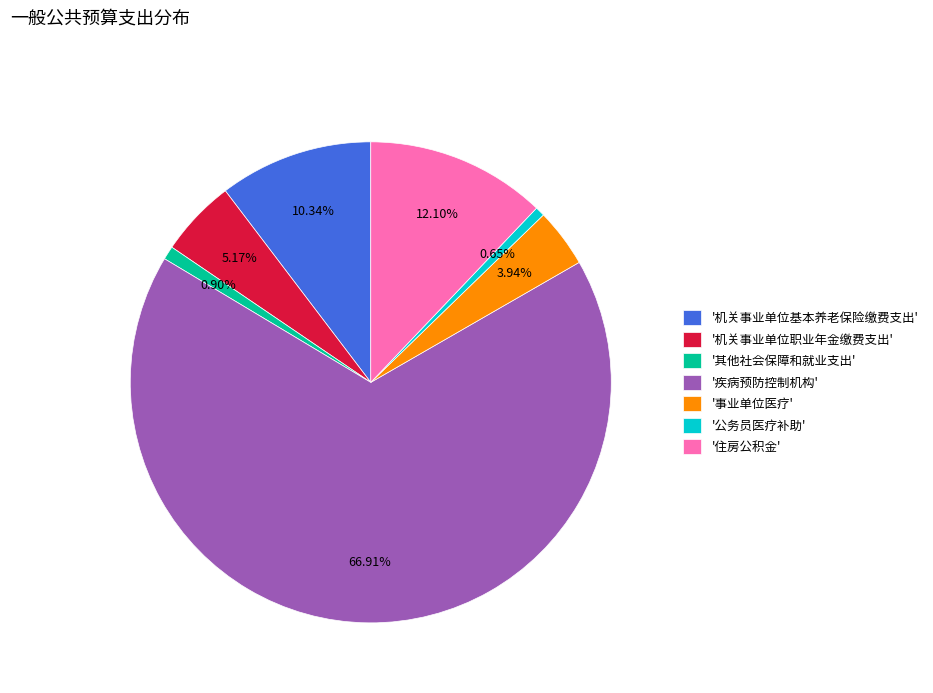

Which category has the biggest portion of the pie?

'疾病预防控制机构'